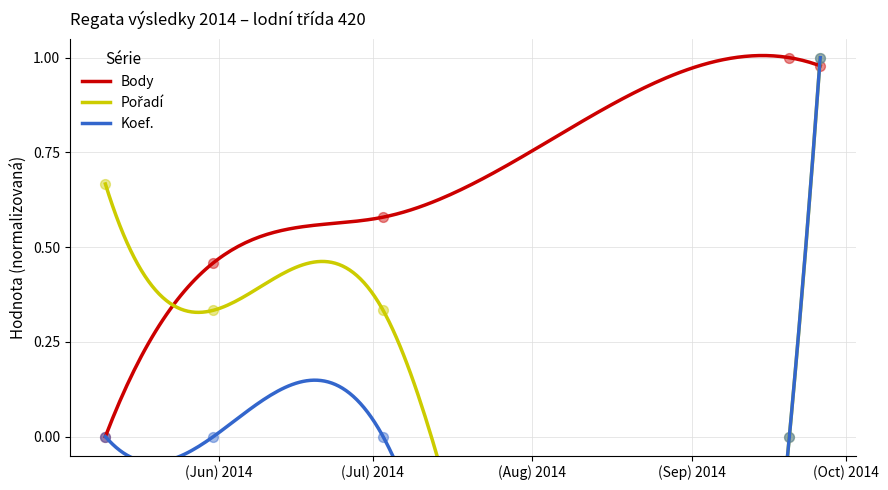

Which series has the largest total across all categories?

Body